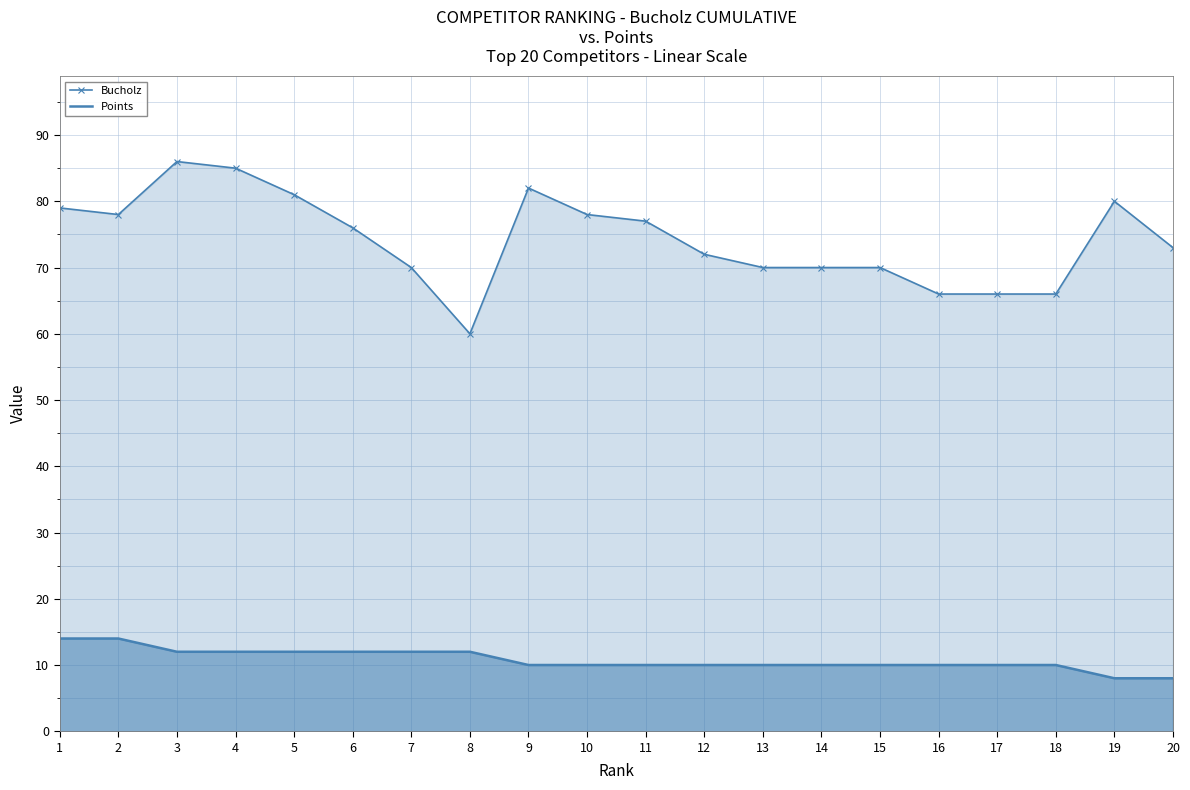

Is the value of Bucholz at 19 greater than the value of Points at 15?

Yes